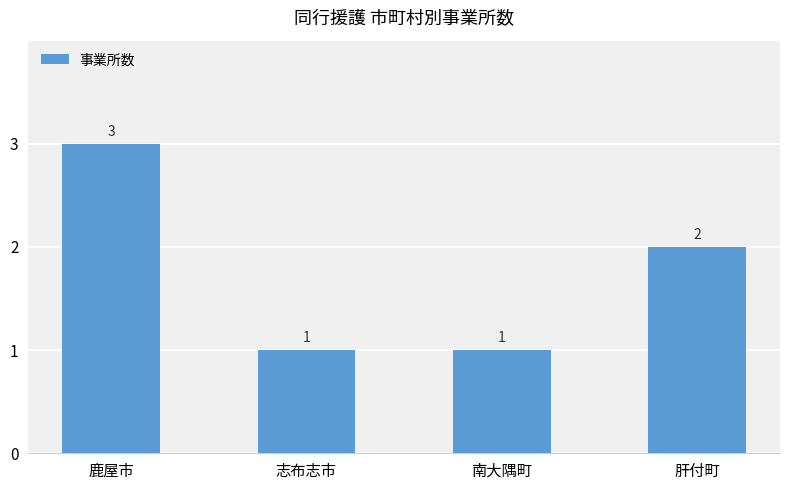

What is the sum of all values?

7